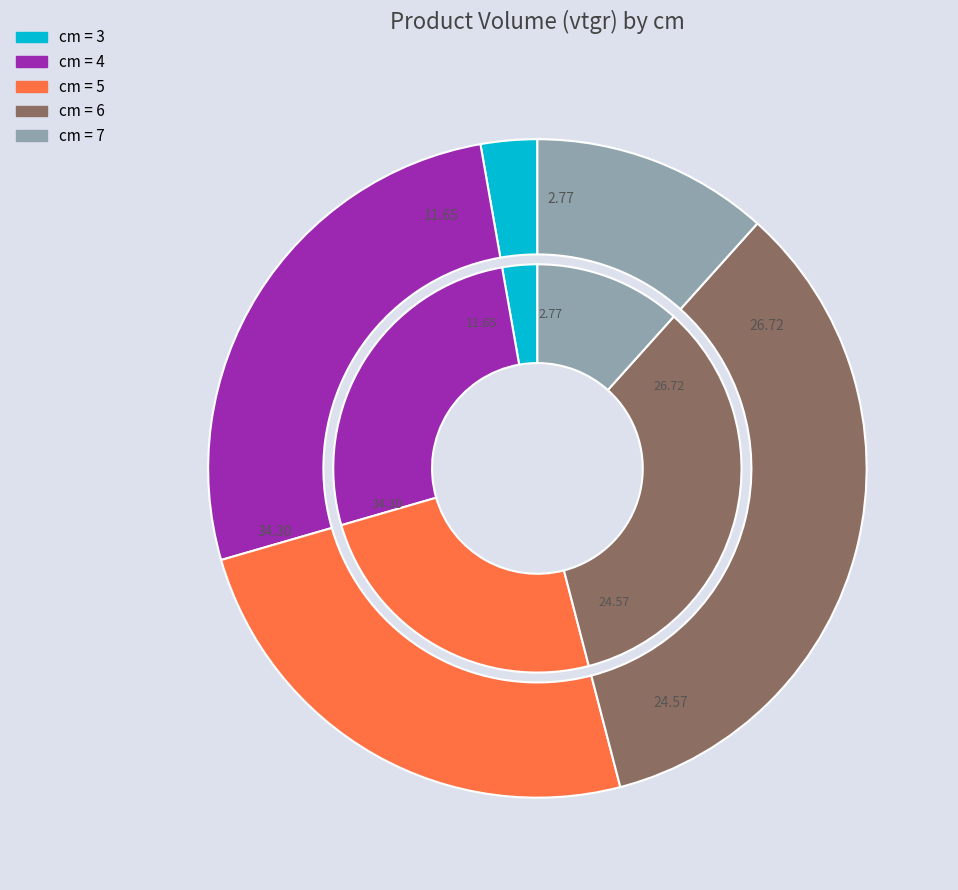

What is the largest slice in the pie chart?

6